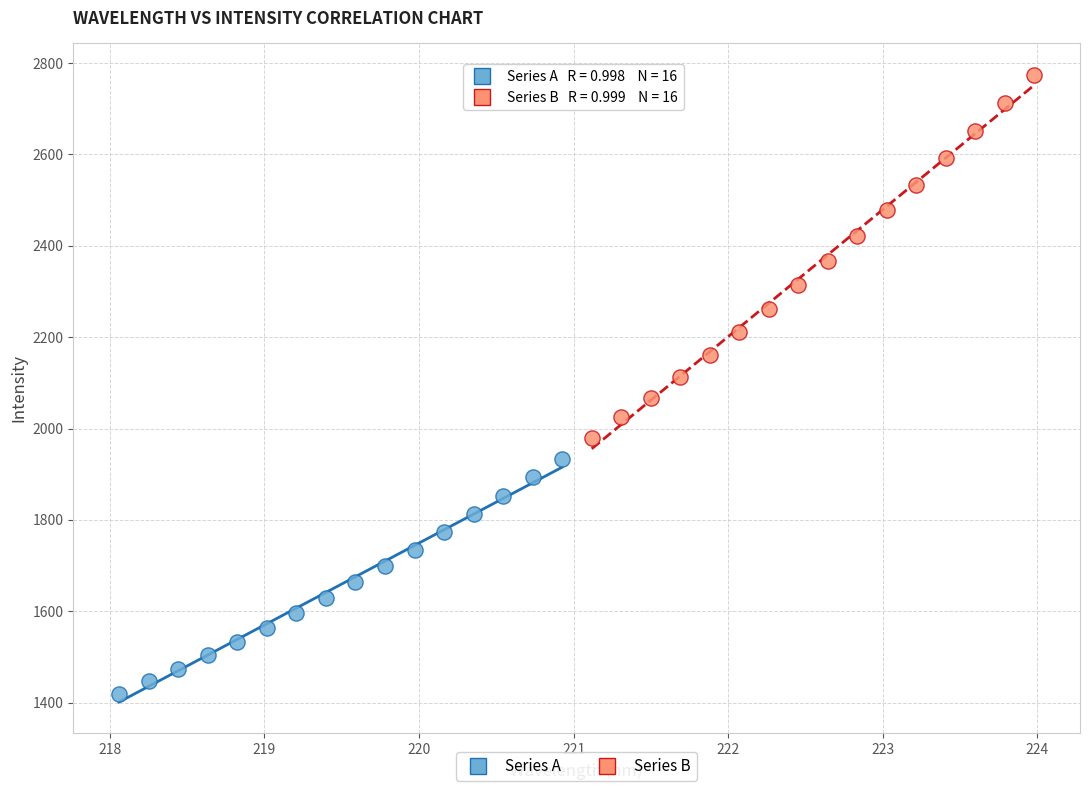

Which series contains the lowest Y value?

Series A